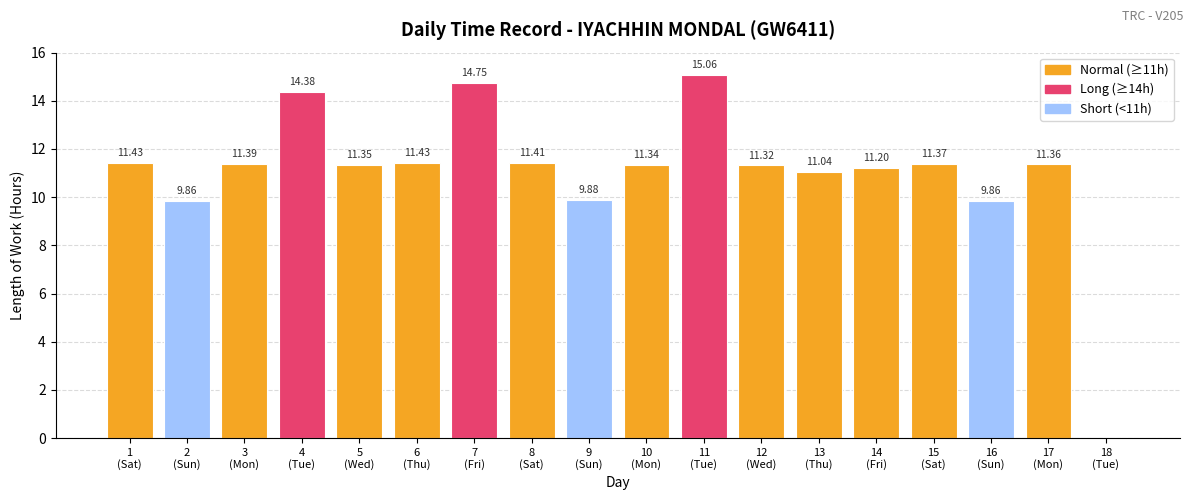

List the labels in order of value, smallest first.

18
(Tue), 2
(Sun), 16
(Sun), 9
(Sun), 13
(Thu), 14
(Fri), 12
(Wed), 10
(Mon), 5
(Wed), 17
(Mon), 15
(Sat), 3
(Mon), 8
(Sat), 1
(Sat), 6
(Thu), 4
(Tue), 7
(Fri), 11
(Tue)